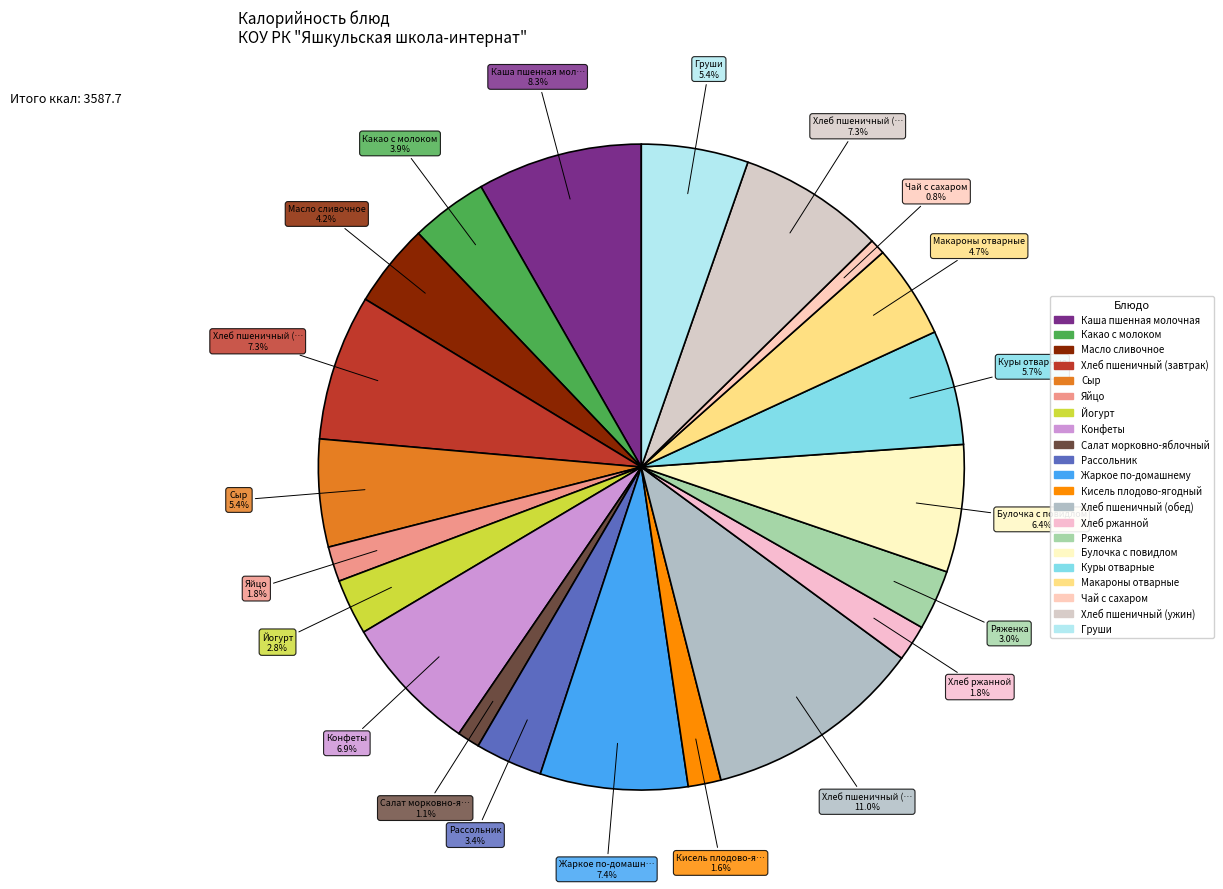

To the nearest percent, what is the average slice percentage?

5%